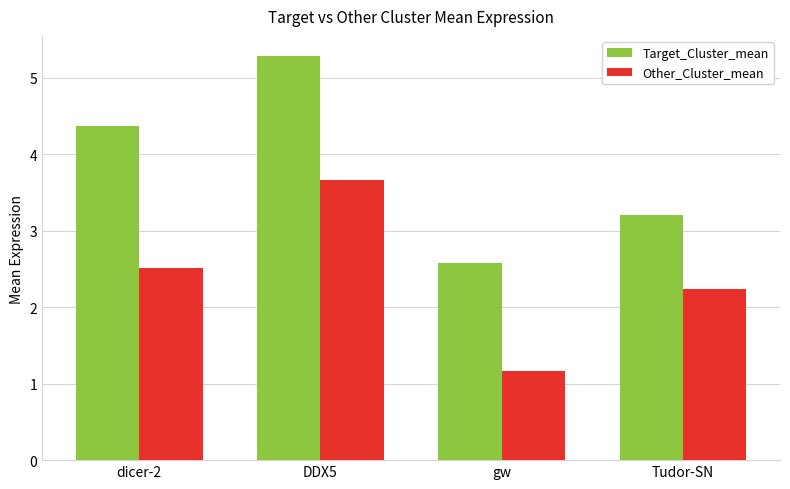

Which series changed the most between dicer-2 and gw?

Target_Cluster_mean